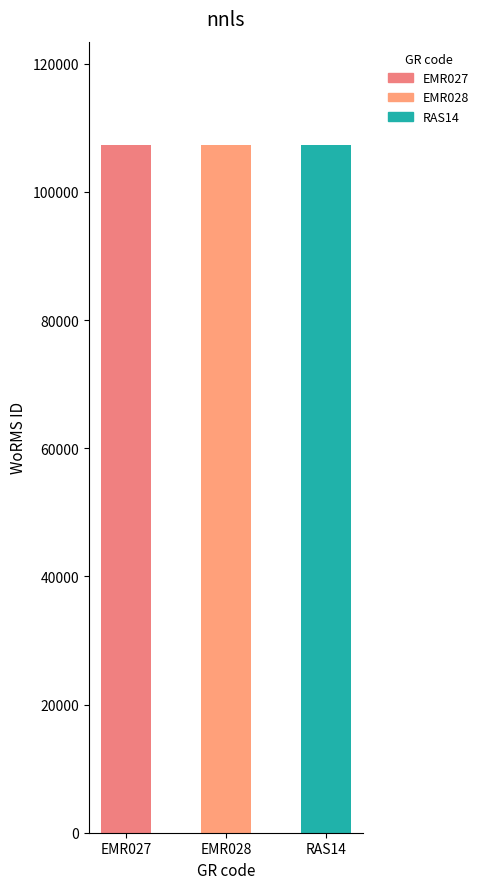

What is the label of the 3rd bar from the right?

EMR027